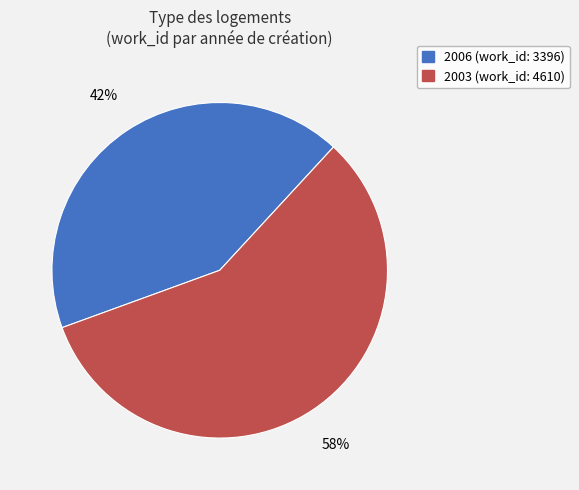

Which category has the smallest portion of the pie?

2006